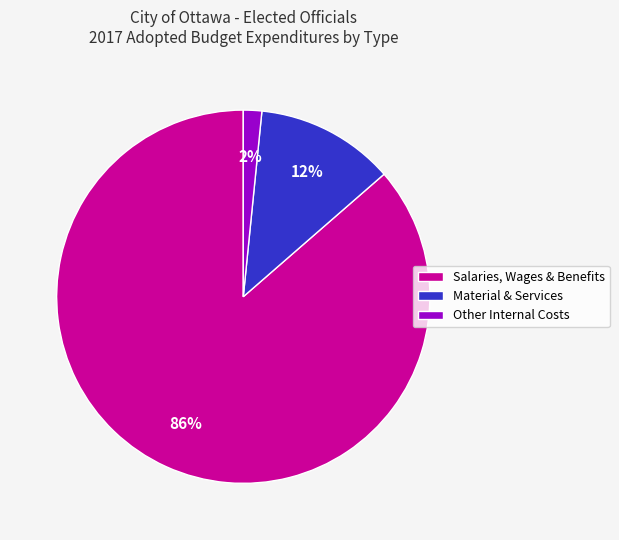

Which slice is the smallest?

Other Internal Costs